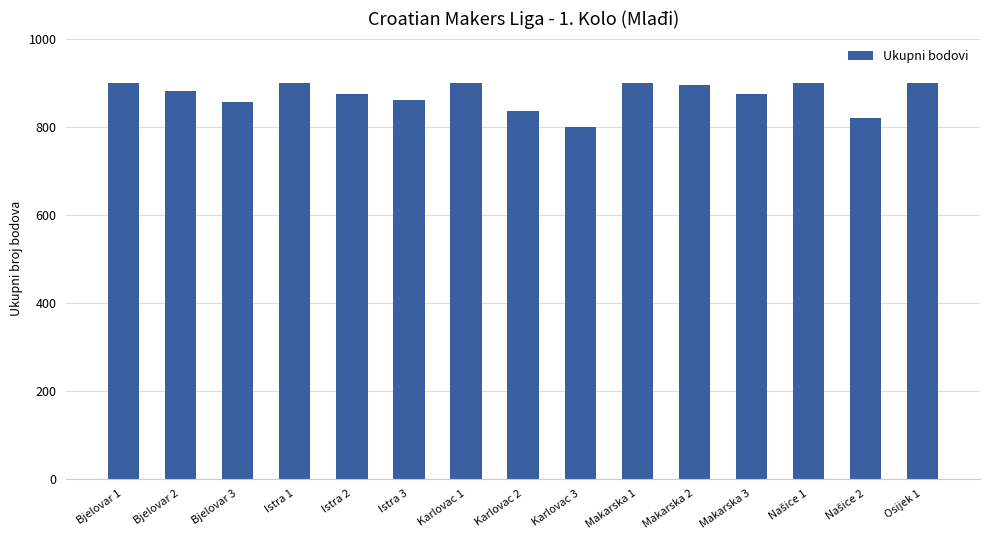

Reading right to left, list all the values displayed in this chart.

900	820	900	875	895	900	800	835	900	860	875	900	855	880	900